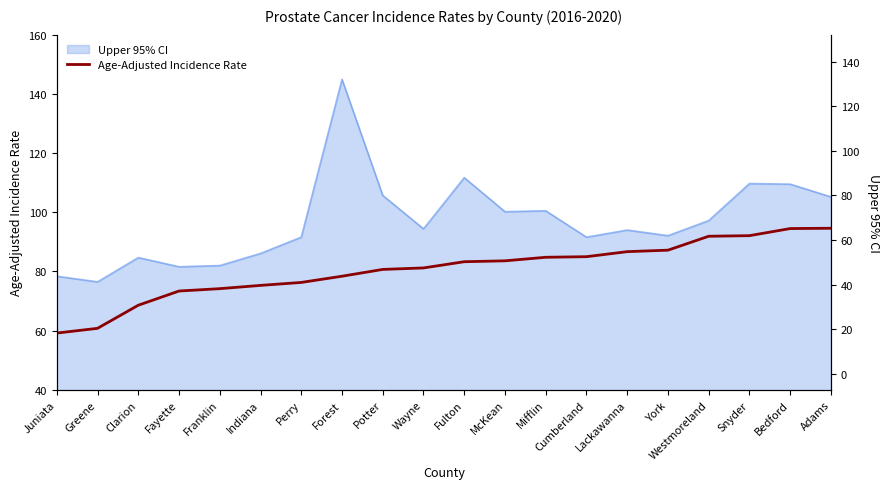

Is it true that the value at Greene is 60.8?

True